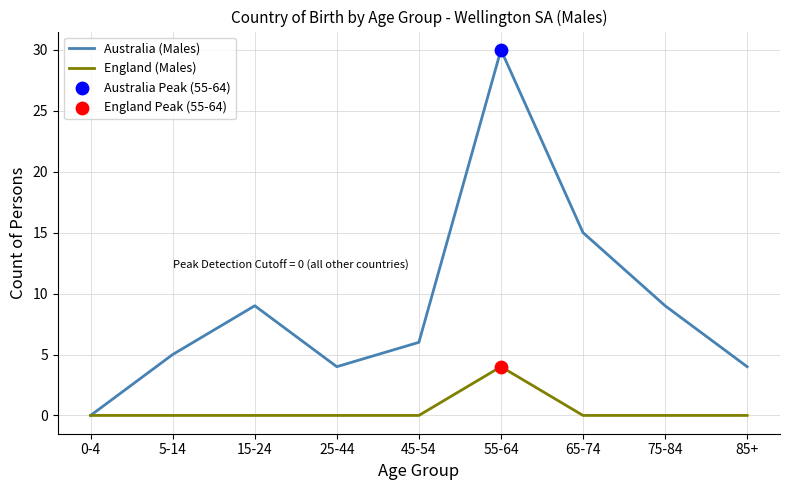

Which series has the widest spread of values?

Australia (Males)